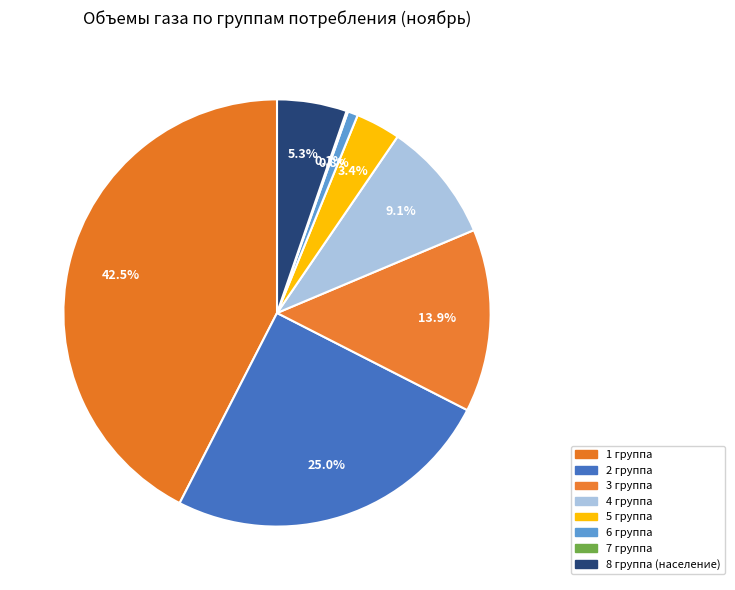

How much of the chart is everything except 7 группа?

99.9%